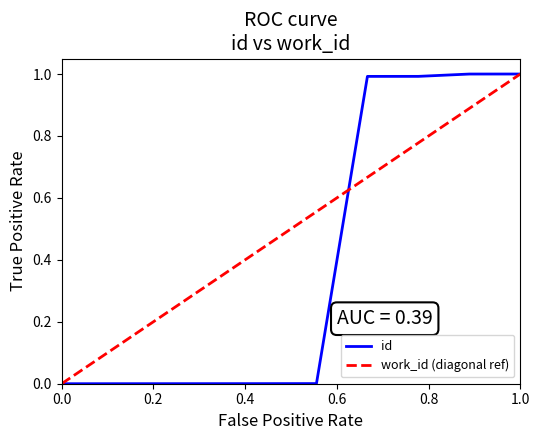

The value of id at 1.0 is 1.0. True or false?

True